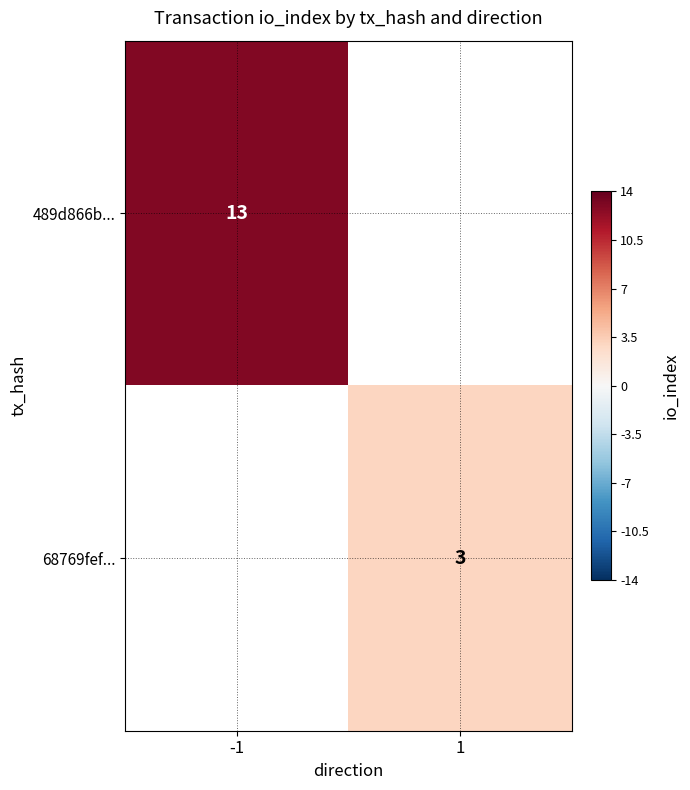

Which has a higher value, 1 or -1?

-1